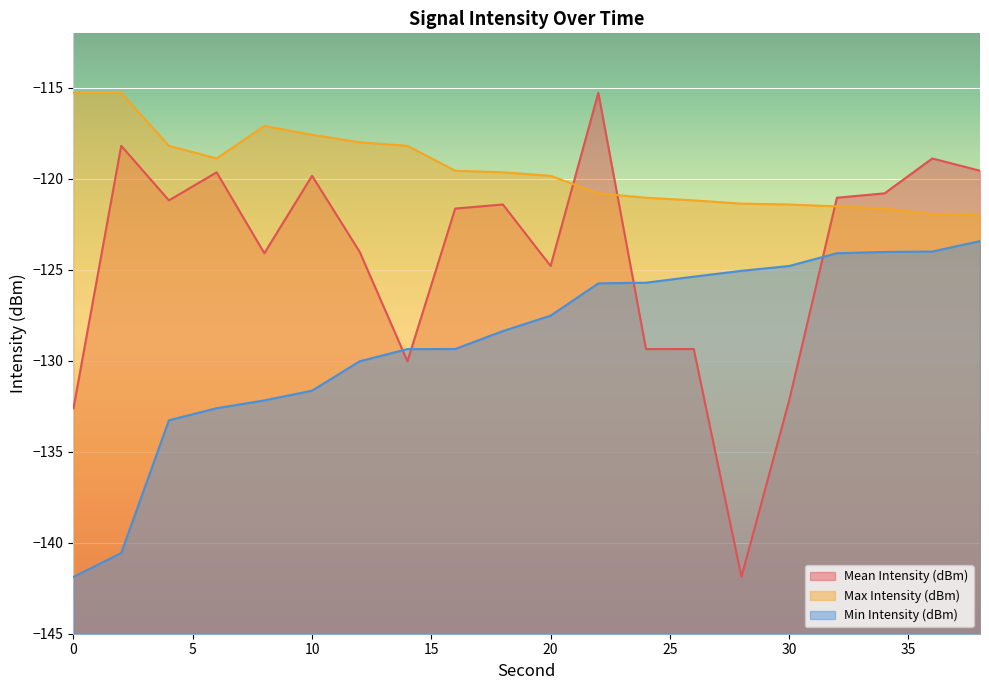

True or false: Min Intensity (dBm) and Max Intensity (dBm) cross at least once.

False